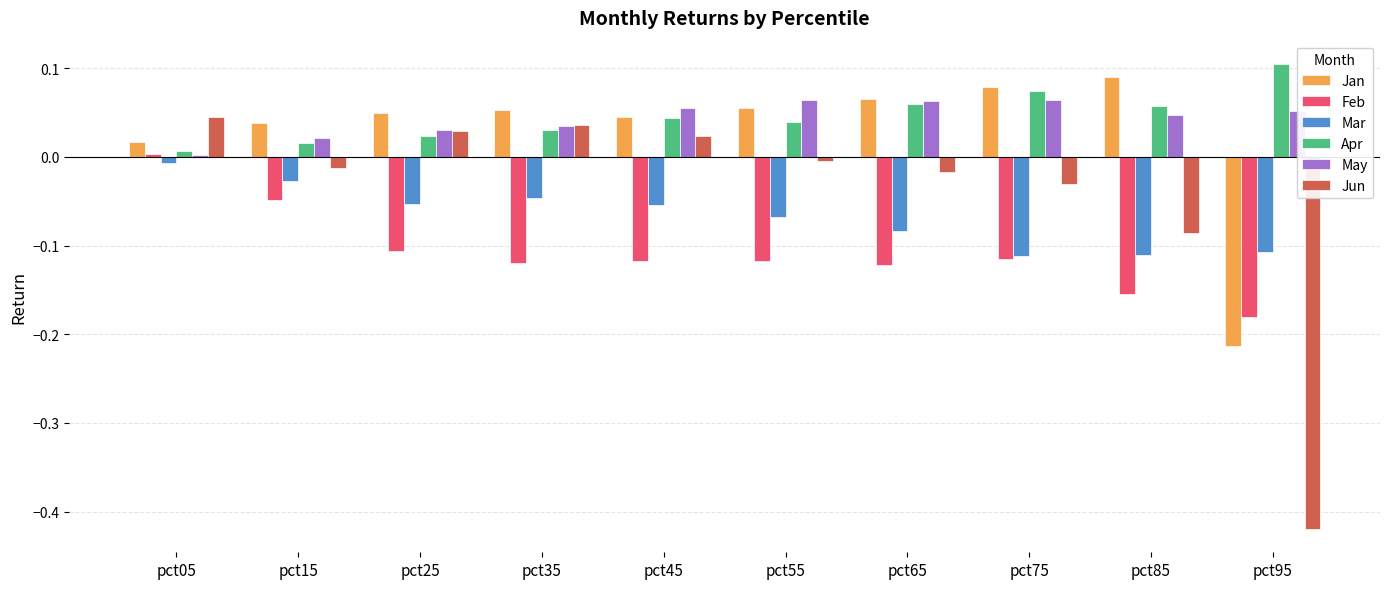

At which category does the chart reach its minimum across all series?

pct95